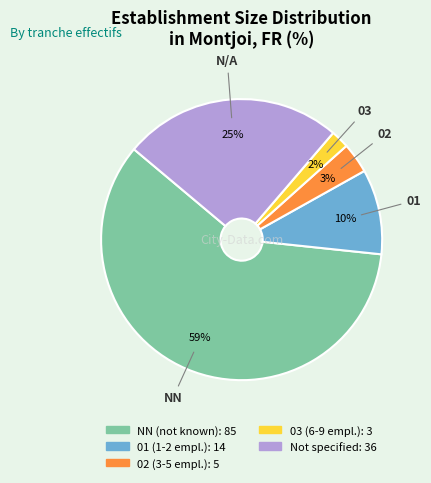

Is there a majority slice in this chart?

Yes